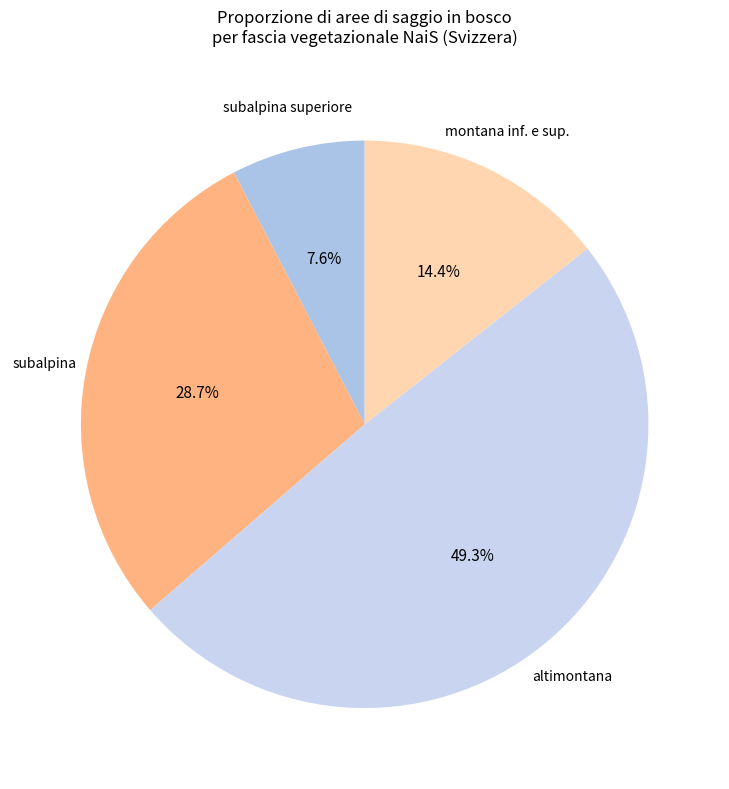

Count the number of slices in the pie.

4